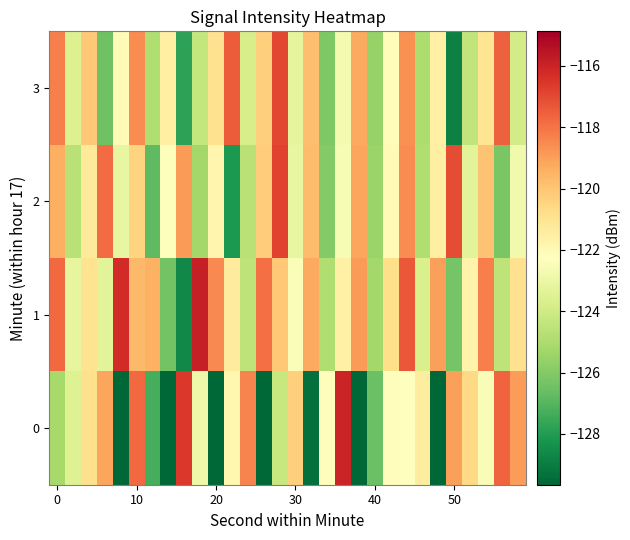

At how many categories does at least one series exceed -118?

13